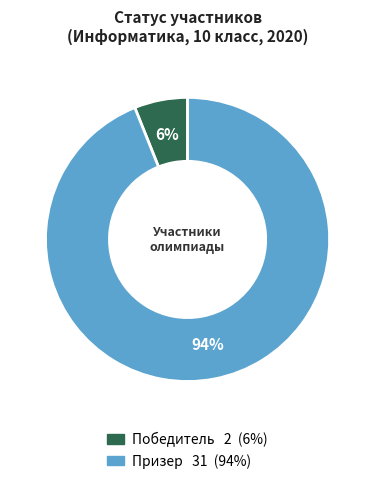

To the nearest percent, what percentage of the pie is Призер?

94%